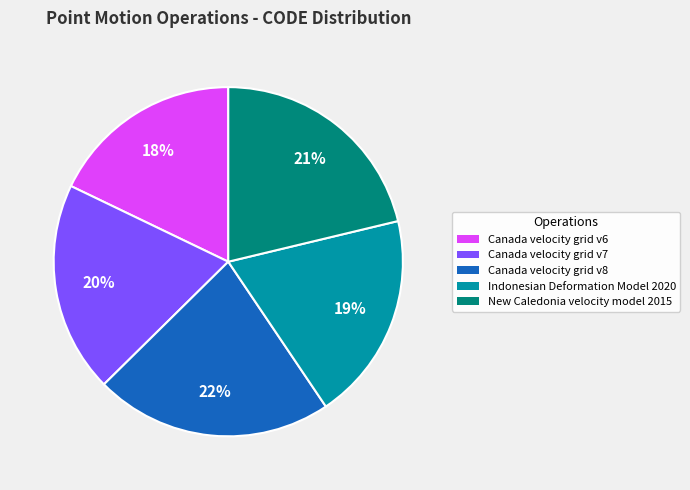

Which slice is the largest?

Canada velocity grid v8